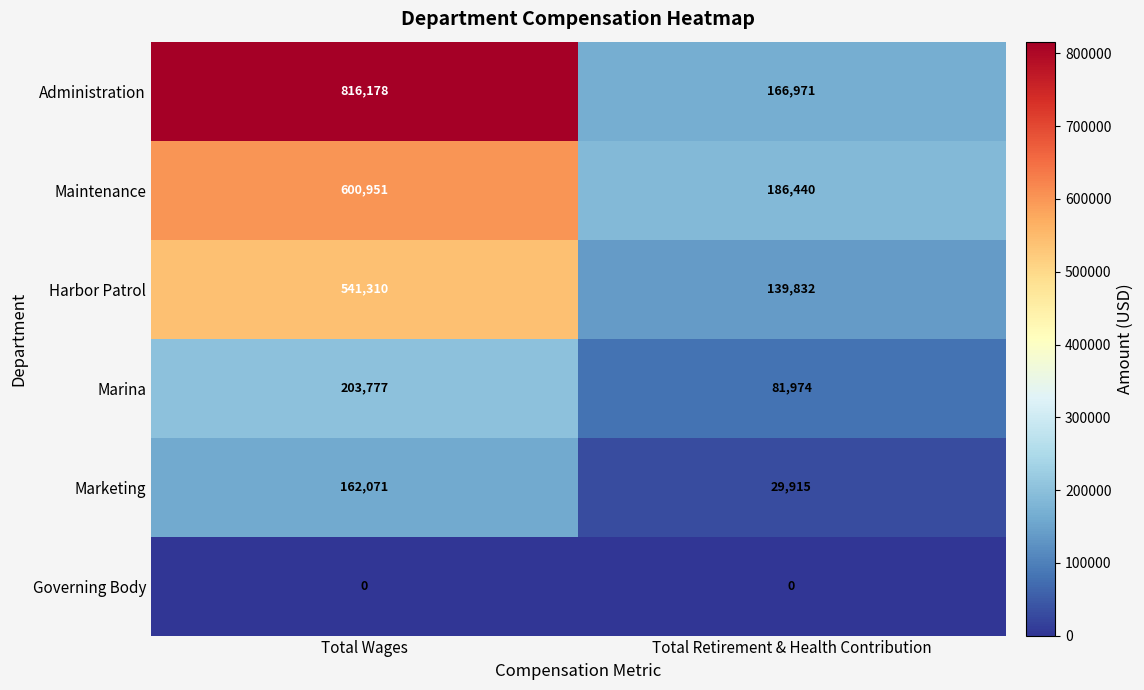

At how many categories does at least one series exceed 287706?

1